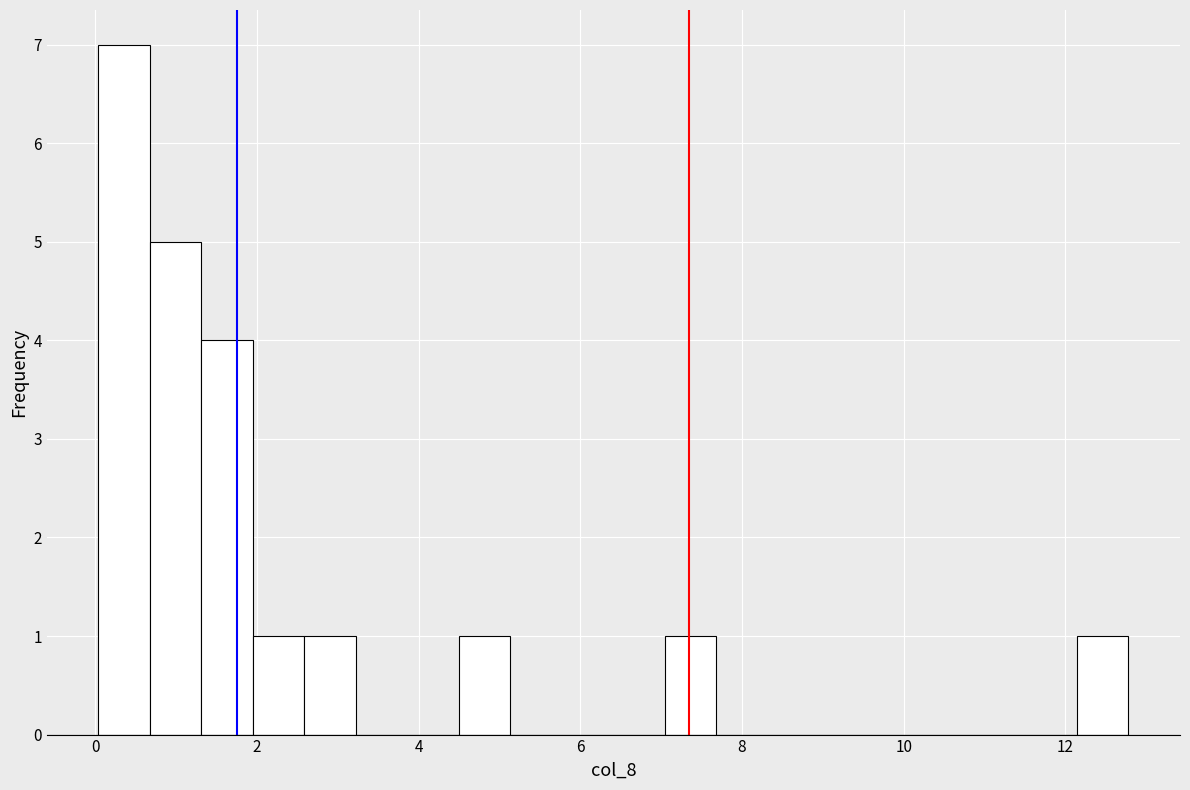

Read against the x-axis, roughly where is the centre of the tallest bar?

0.4